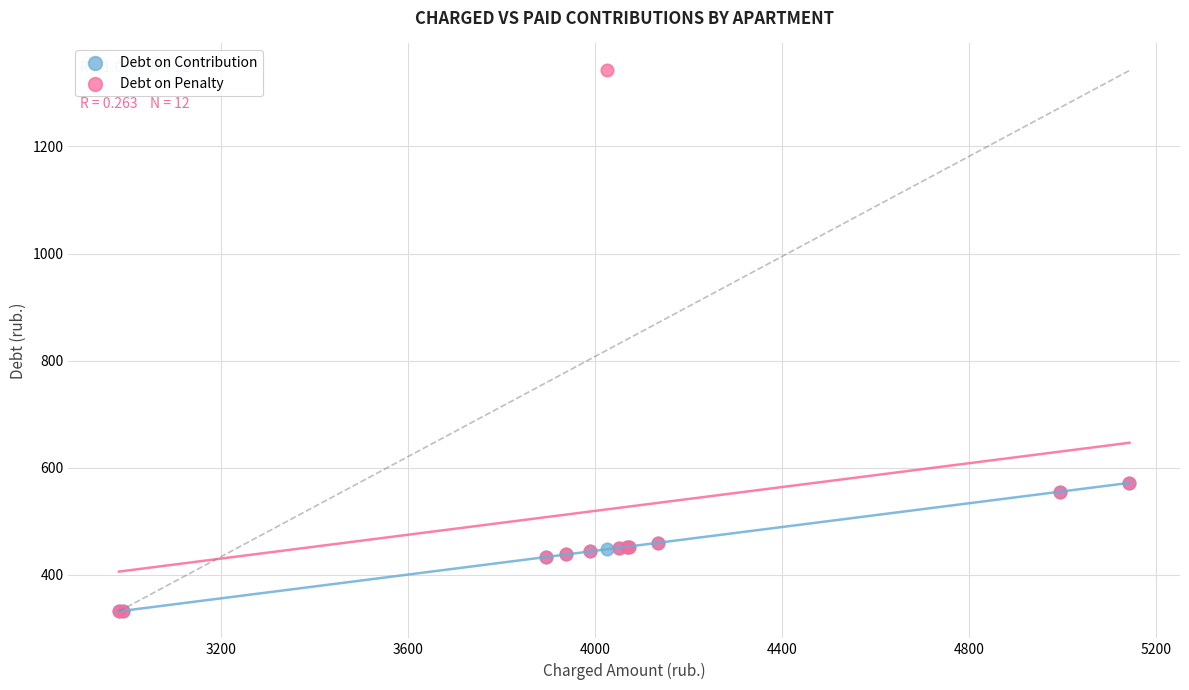

Which series has the largest Y range (max minus min)?

Debt on Penalty